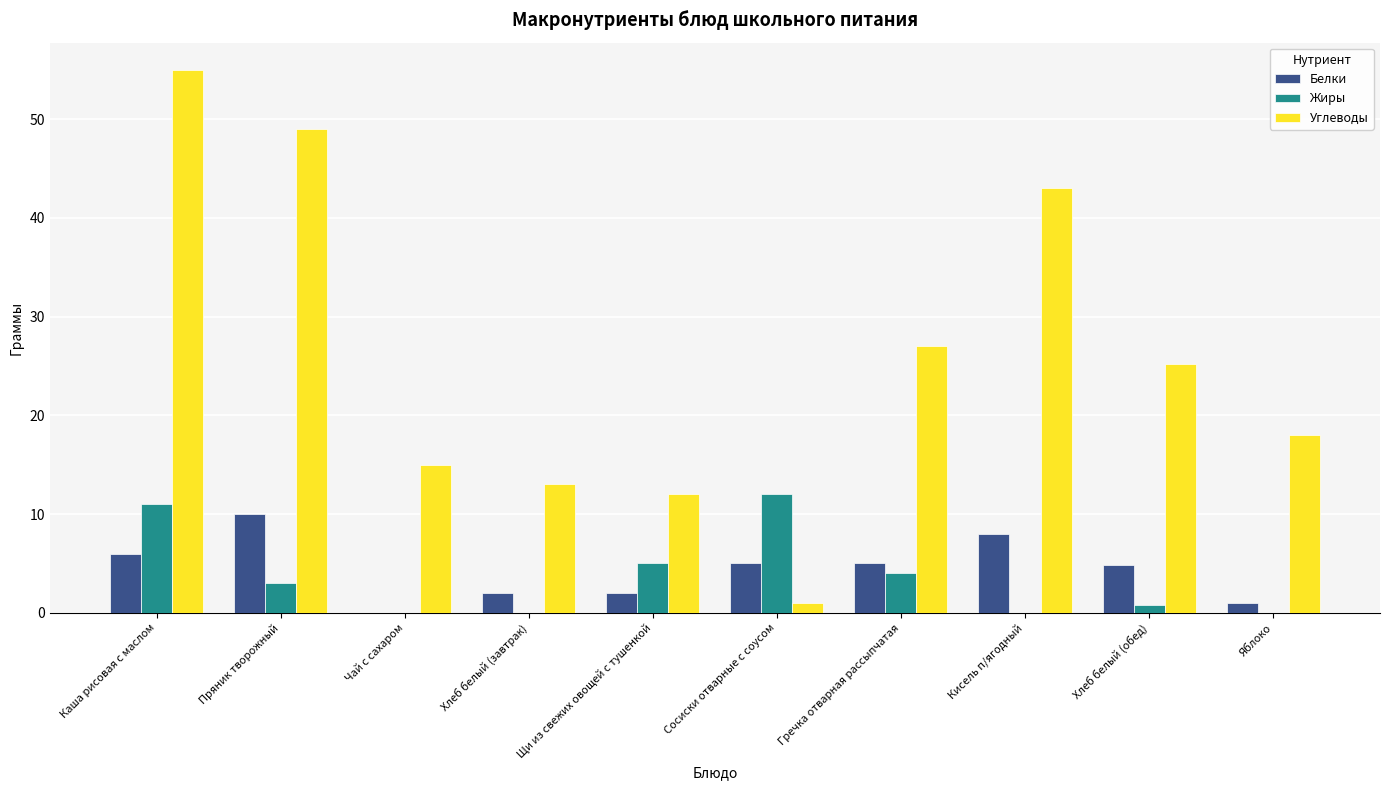

How many categories are shown in the chart?

10